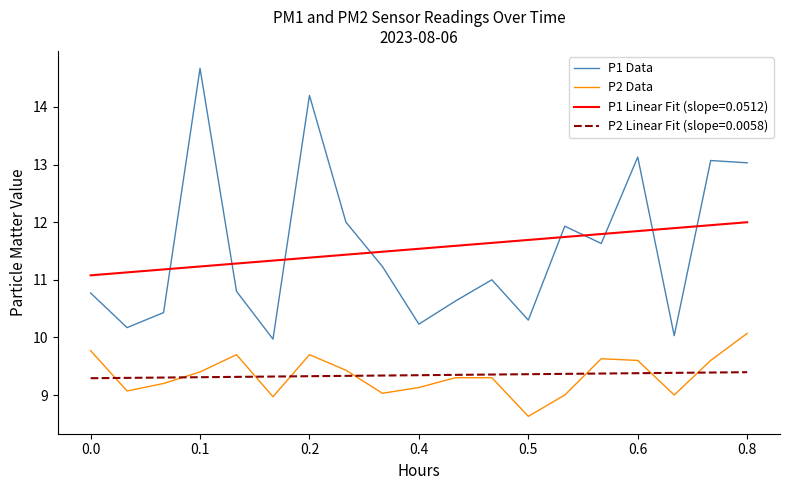

What is the greatest value displayed?

14.7